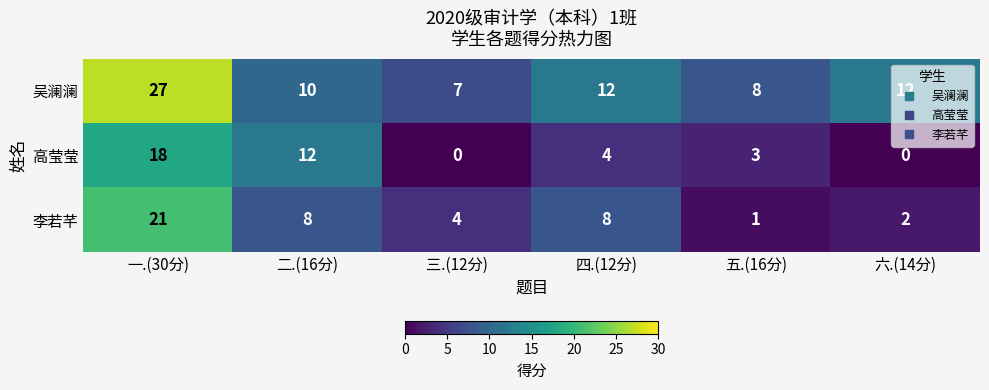

Is the value of 李若芊 at 四.(12分) greater than the value of 高莹莹 at 二.(16分)?

No